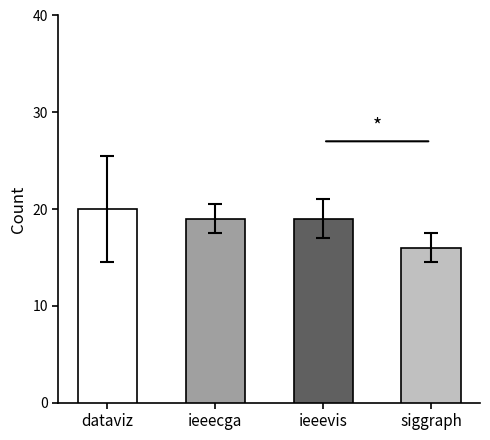

What is the label of the 4th bar from the left?

siggraph